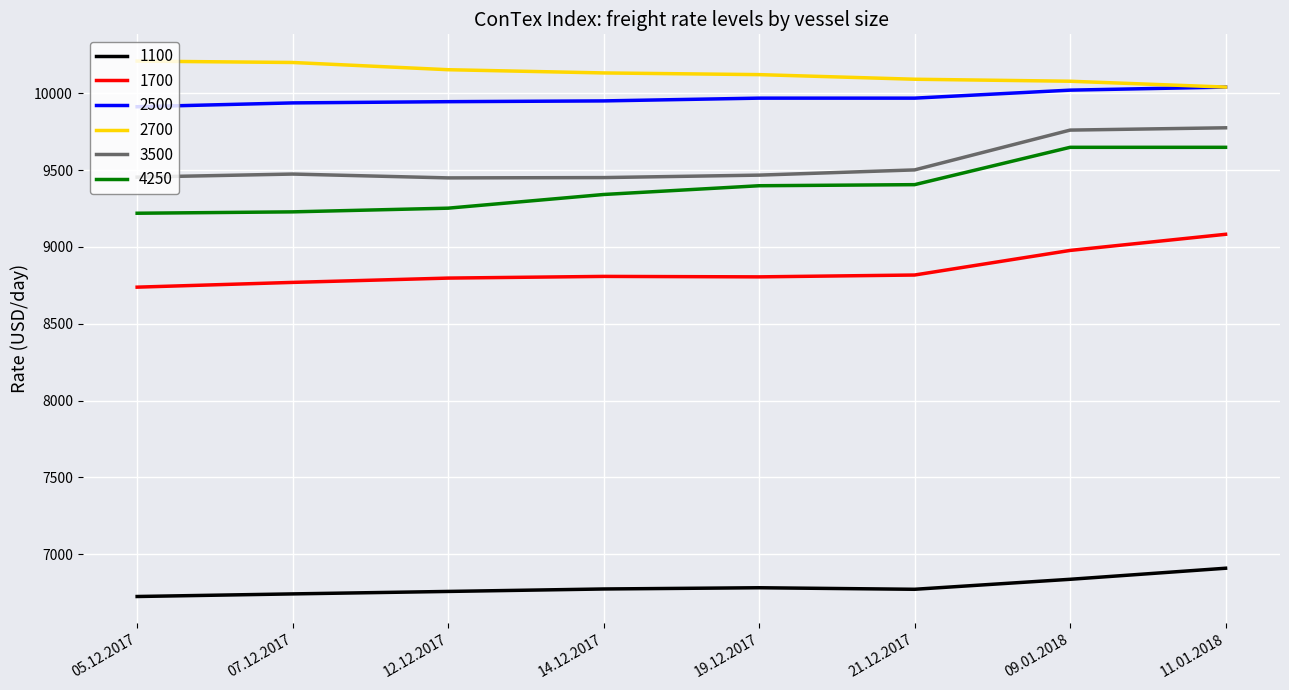

What is the smallest value displayed?

6725